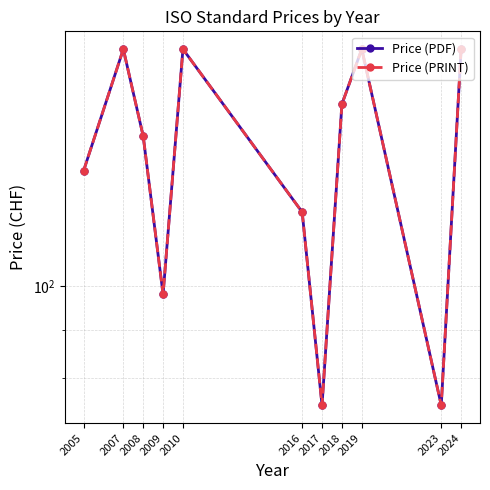

Rank the categories by Price (PRINT) value from highest to lowest.

2007, 2010, 2019, 2024, 2018, 2008, 2005, 2016, 2009, 2017, 2023